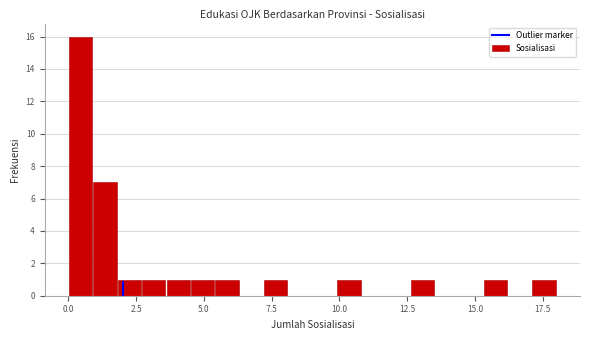

Around what value on the x-axis is the tallest bar? Give the approximate position of its centre, as read against the axis.

0.5